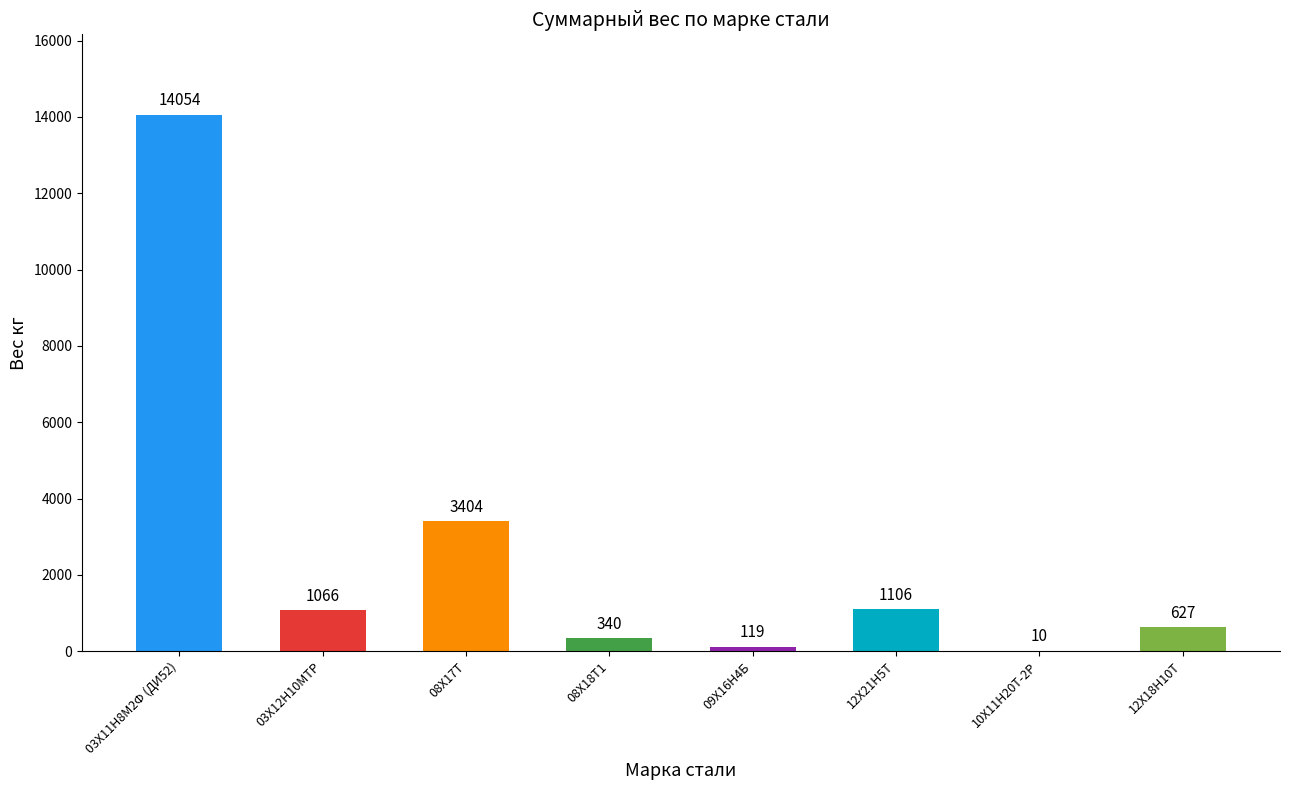

What is the approximate value at 08Х17Т?

3404